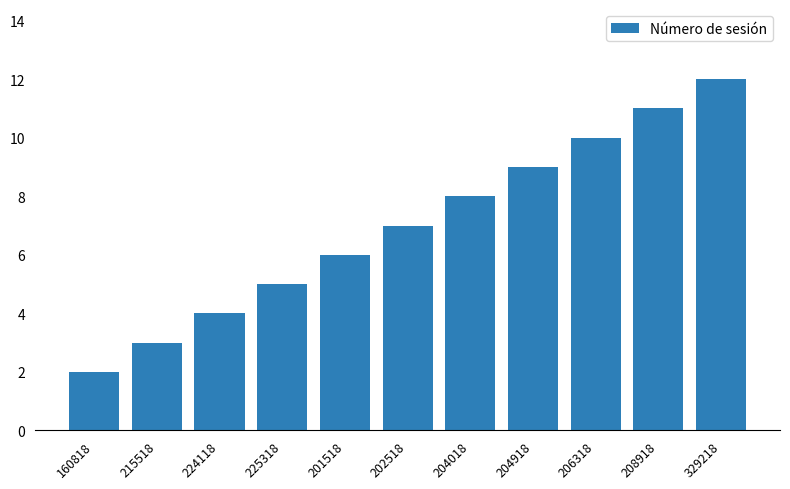

Rank the categories by value from highest to lowest.

329218, 208918, 206318, 204918, 204018, 202518, 201518, 225318, 224118, 215518, 160818